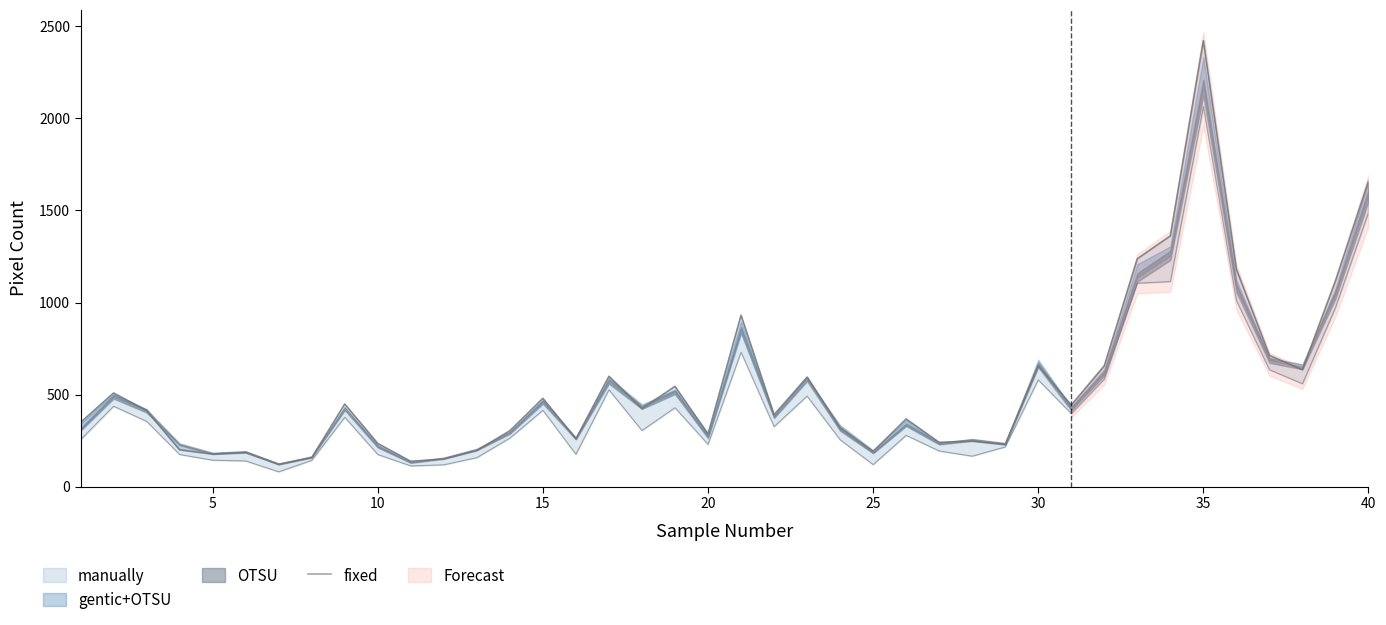

Reading left to right, transcribe all the data shown in this chart.

349	509	414	200	177	186	122	158	449	235	138	151	197	304	480	260	600	424	545	286	931	391	595	322	192	368	241	248	230	657	443	656	1238	1362	2422	1181	713	635	1117	1659